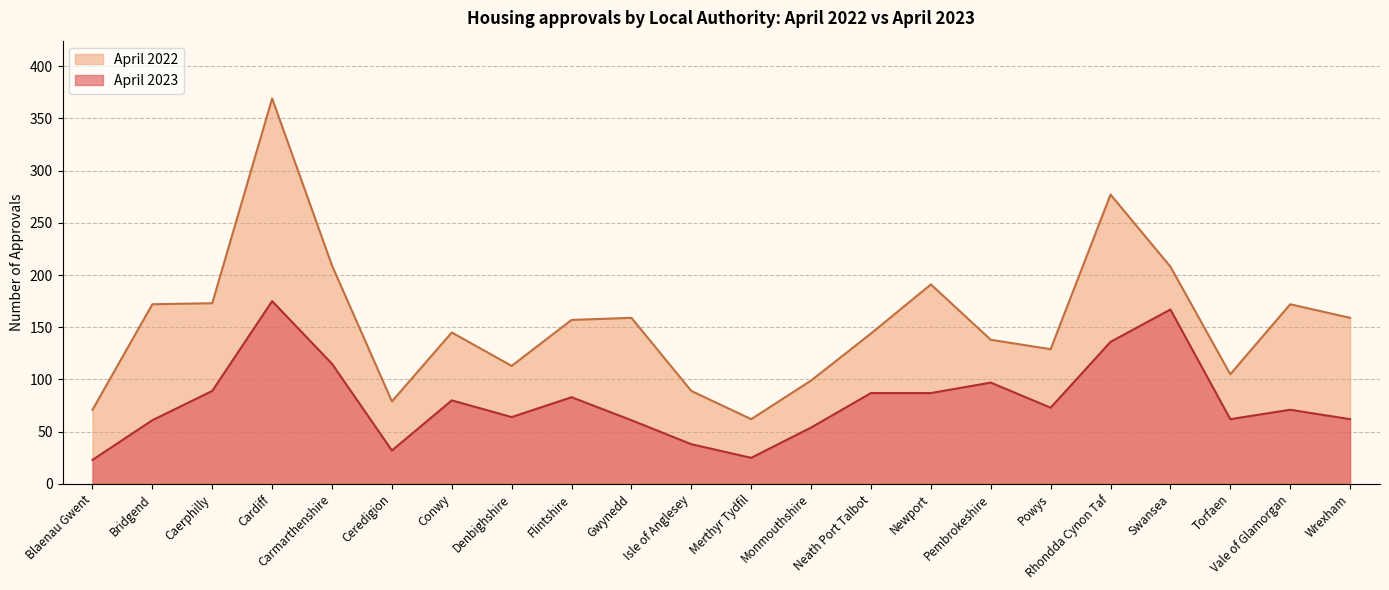

What is the difference between the April 2023 values at Cardiff and Powys?

102